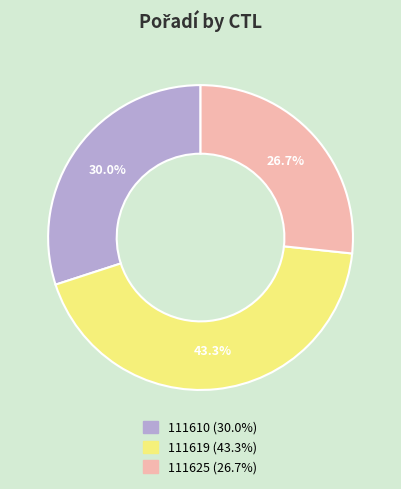

Does any single category account for the majority?

No